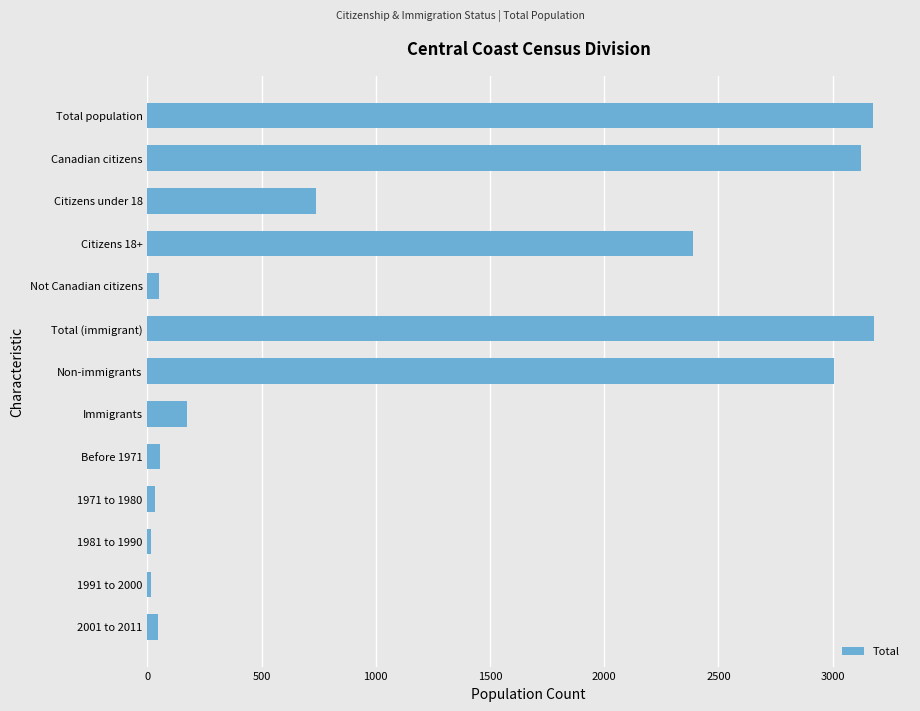

Count the number of data series in this chart.

1